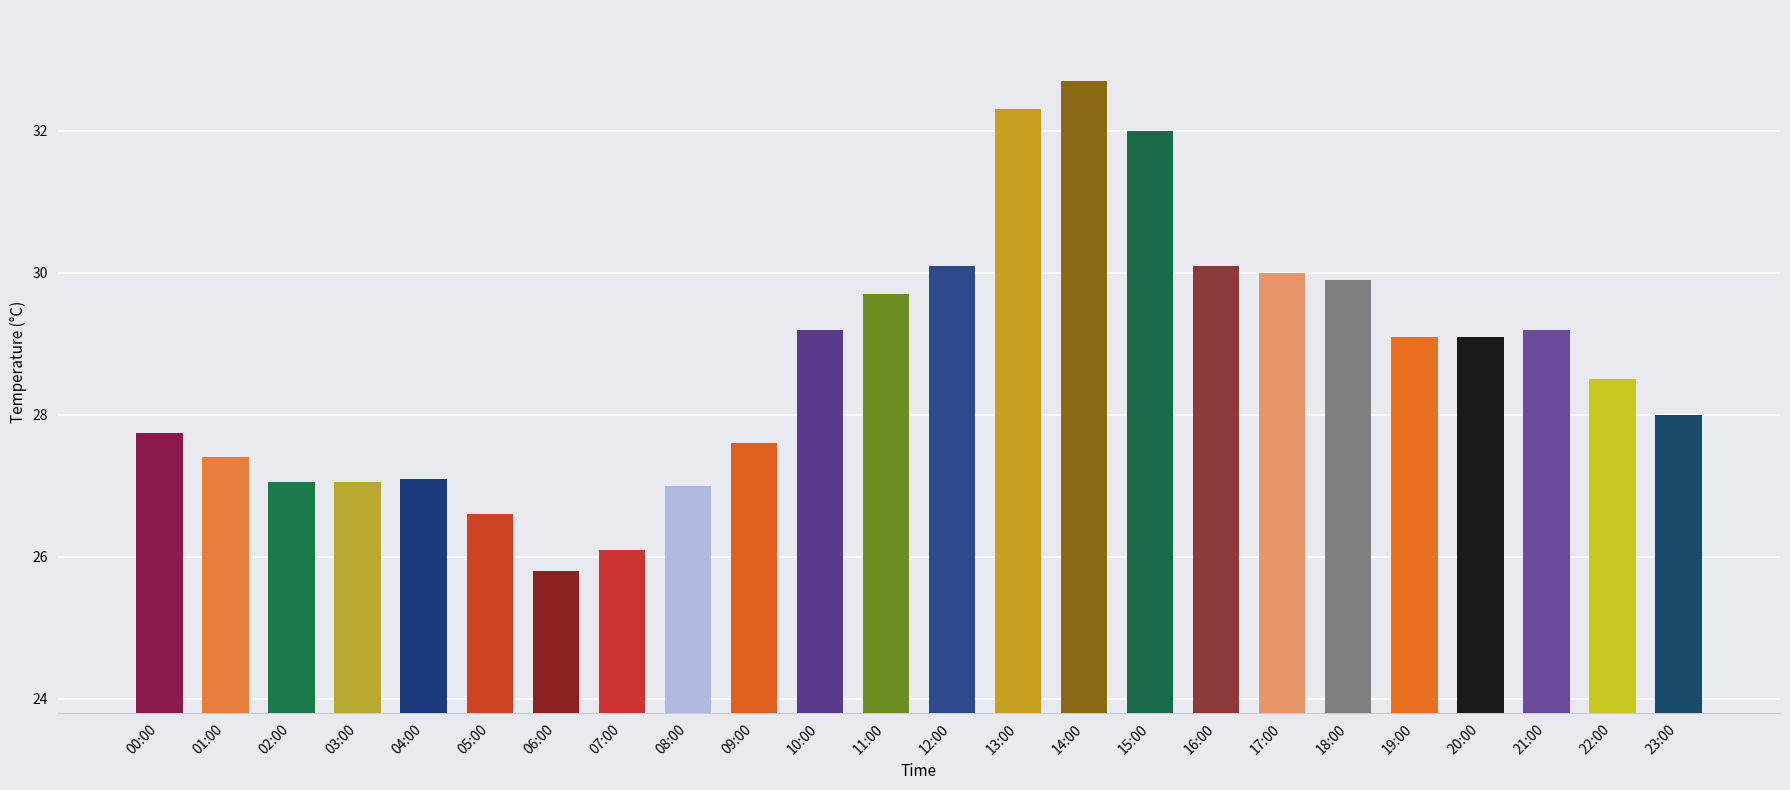

Reading right to left, transcribe all the data shown in this chart.

23:00=28.0	22:00=28.5	21:00=29.2	20:00=29.1	19:00=29.1	18:00=29.9	17:00=30.0	16:00=30.1	15:00=32.0	14:00=32.7	13:00=32.3	12:00=30.1	11:00=29.7	10:00=29.2	09:00=27.6	08:00=27.0	07:00=26.1	06:00=25.8	05:00=26.6	04:00=27.1	03:00=27.1	02:00=27.1	01:00=27.4	00:00=27.8